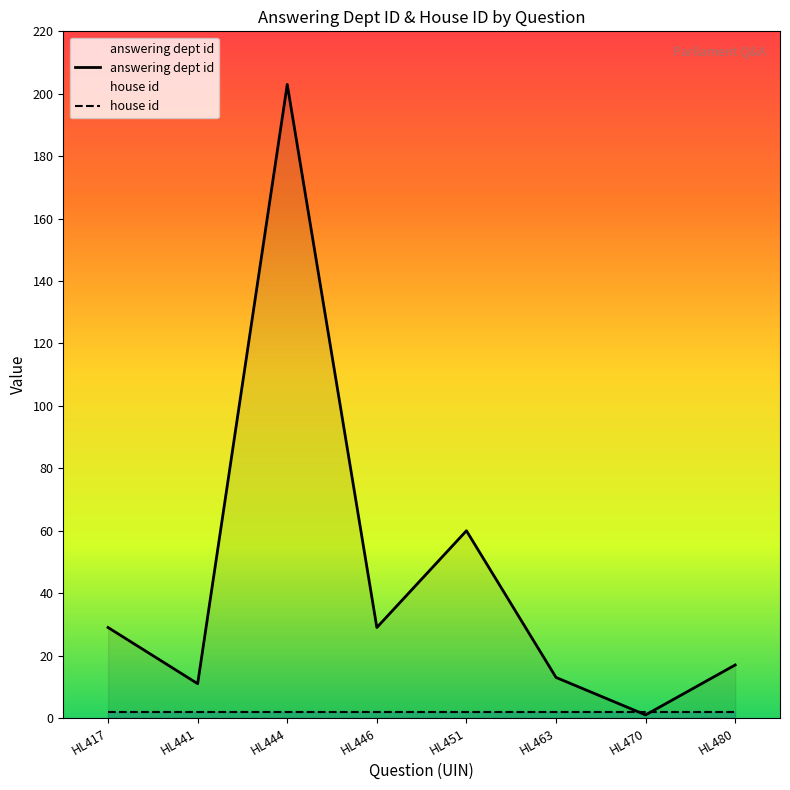

Rank the categories by value from highest to lowest.

HL444, HL451, HL417, HL446, HL480, HL463, HL441, HL470